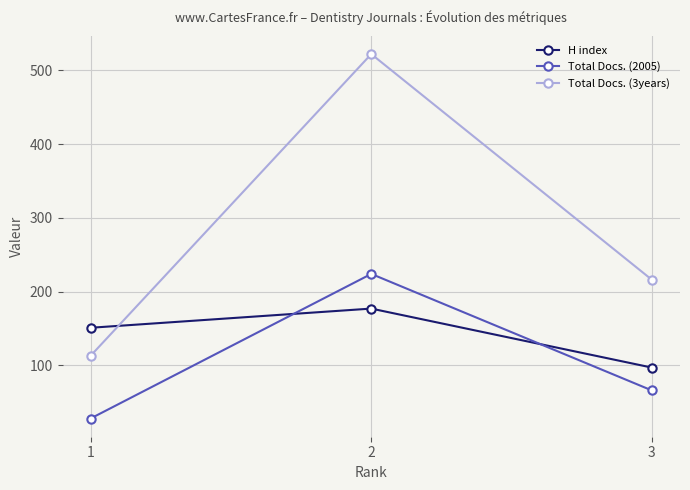

Rank the categories by Total Docs. (2005) value from highest to lowest.

2, 3, 1